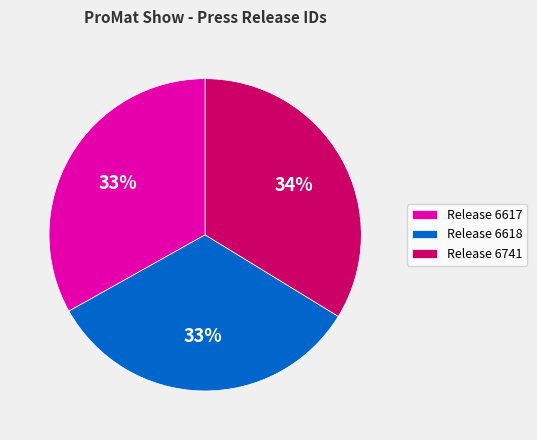

Is the sum of Release 6741 and Release 6617 greater than half?

Yes